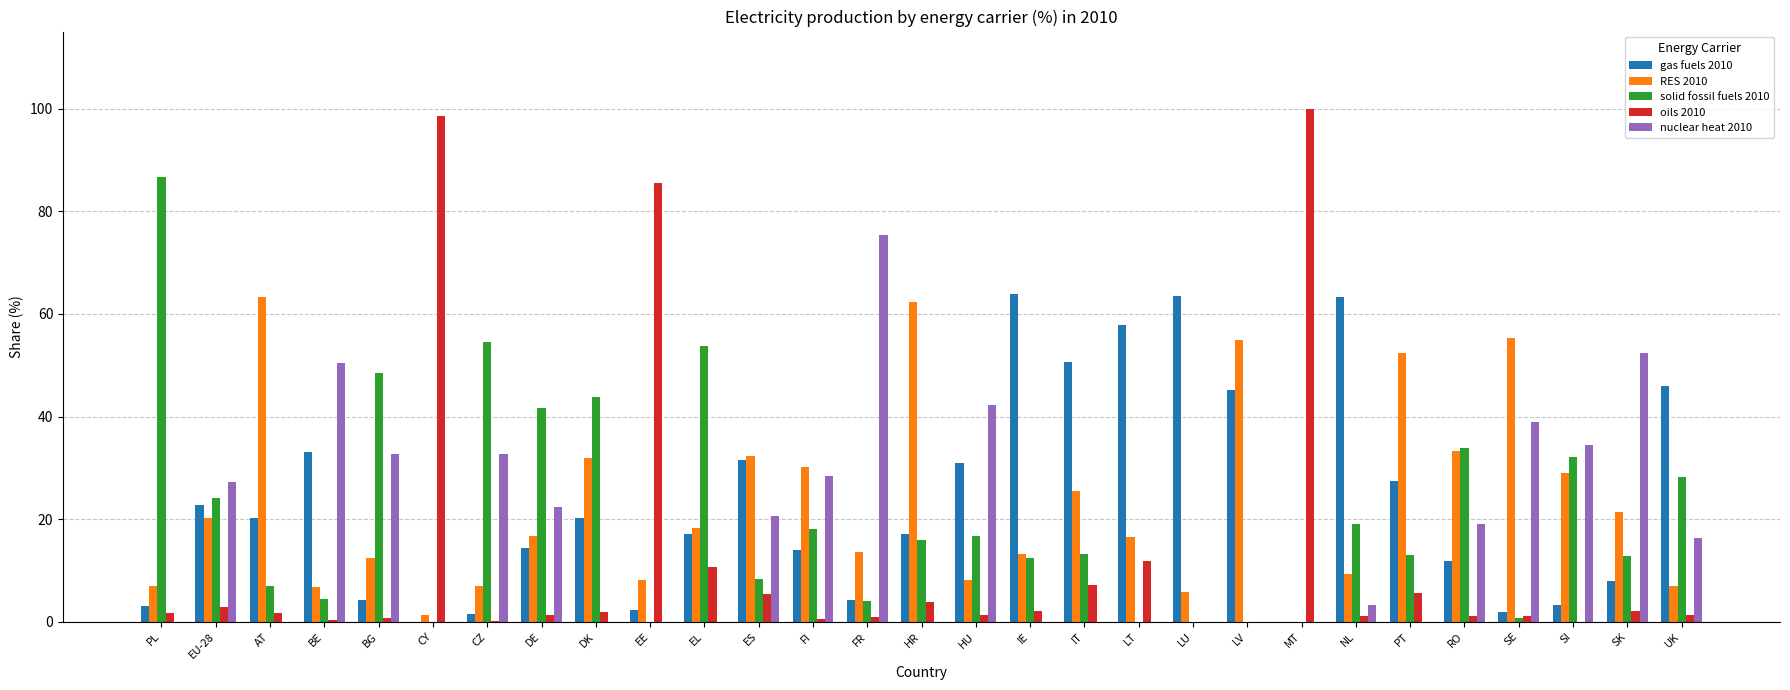

Is it true that oils 2010 equals 18.0 at LT?

False